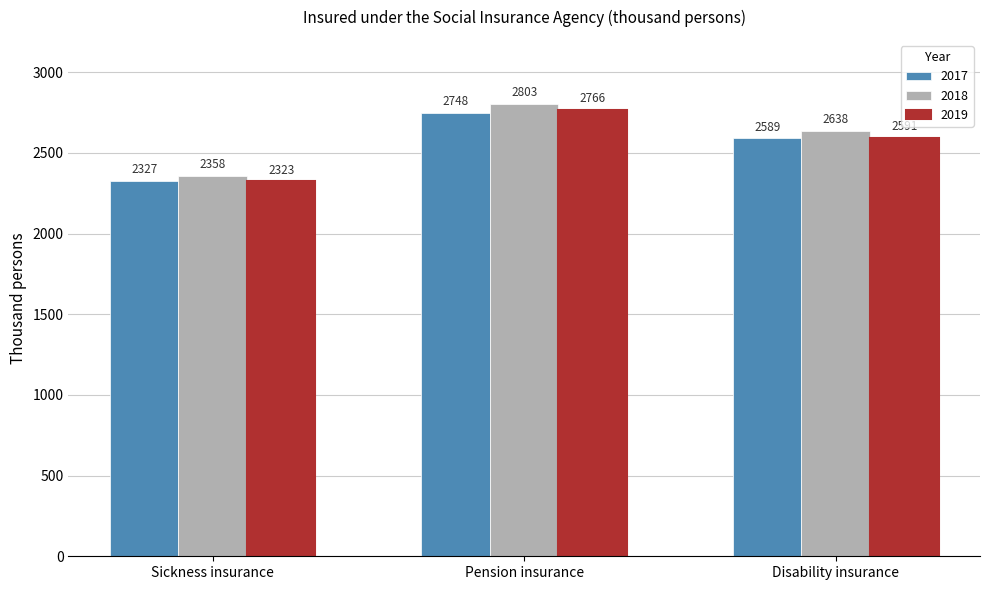

What position from the left is Sickness insurance?

1